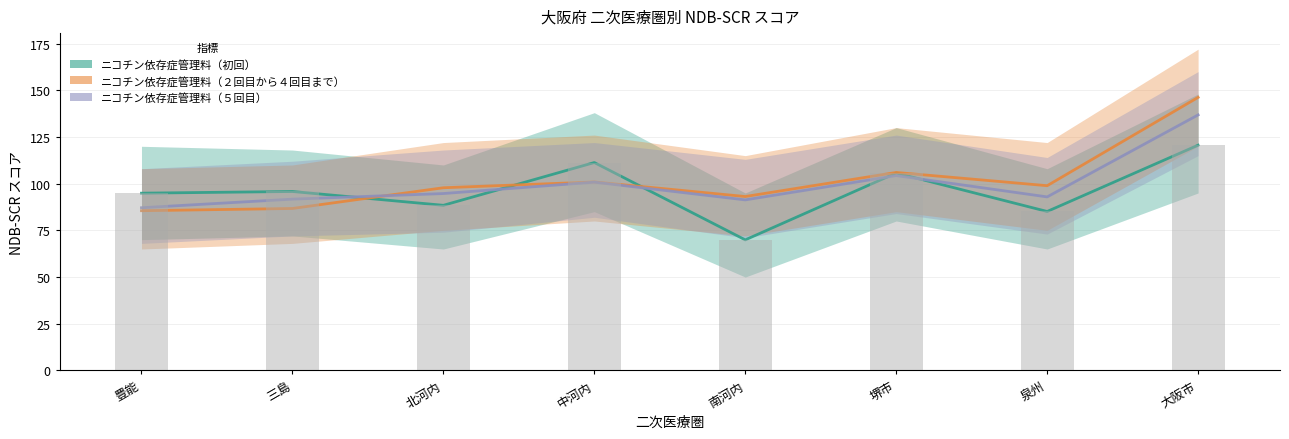

True or false: ニコチン依存症管理料（初回） has a value of 95.8 at 三島.

True